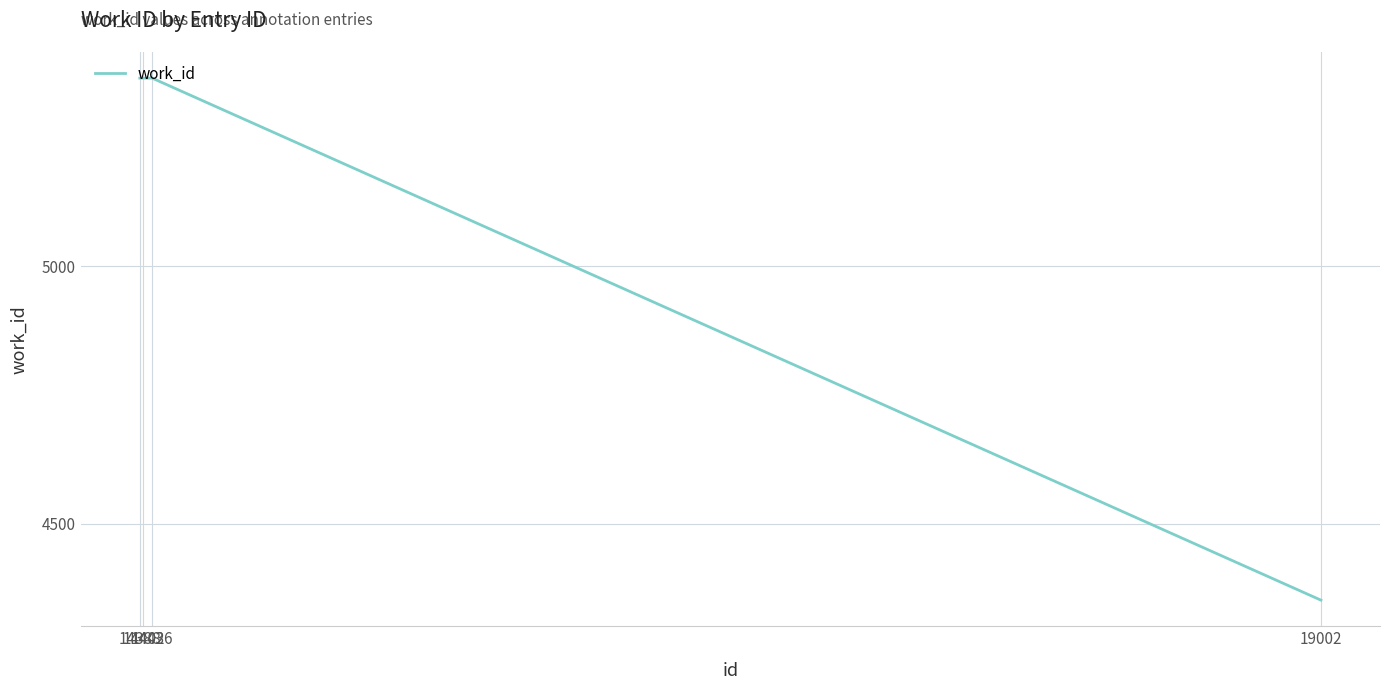

What is the greatest value displayed?

5366